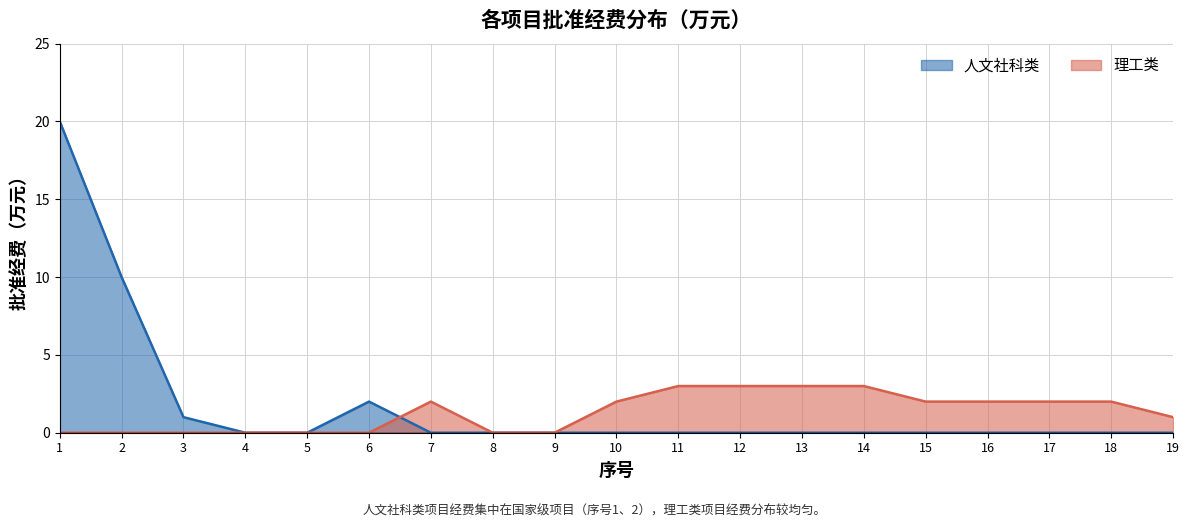

How many categories are shown in the chart?

19